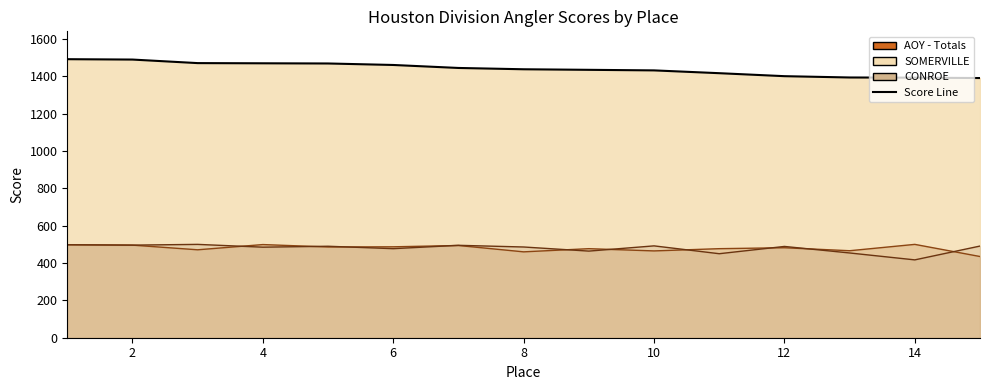

What is the value of the SOMERVILLE point at the 7th from the left?

494